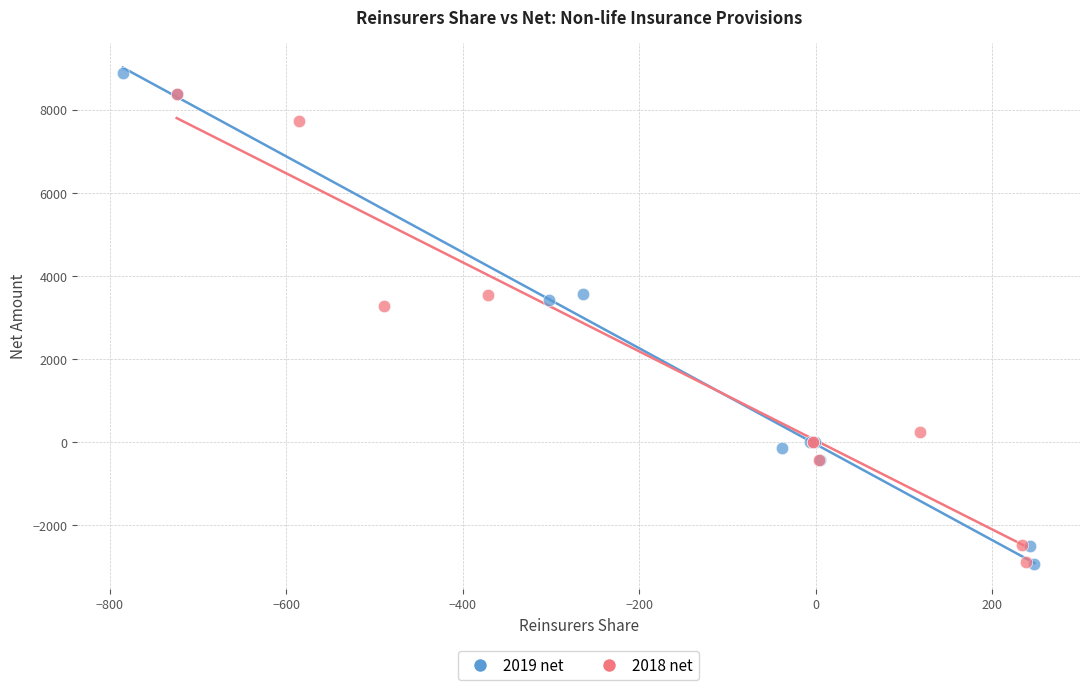

Which series has the widest spread of Y values?

2019 net